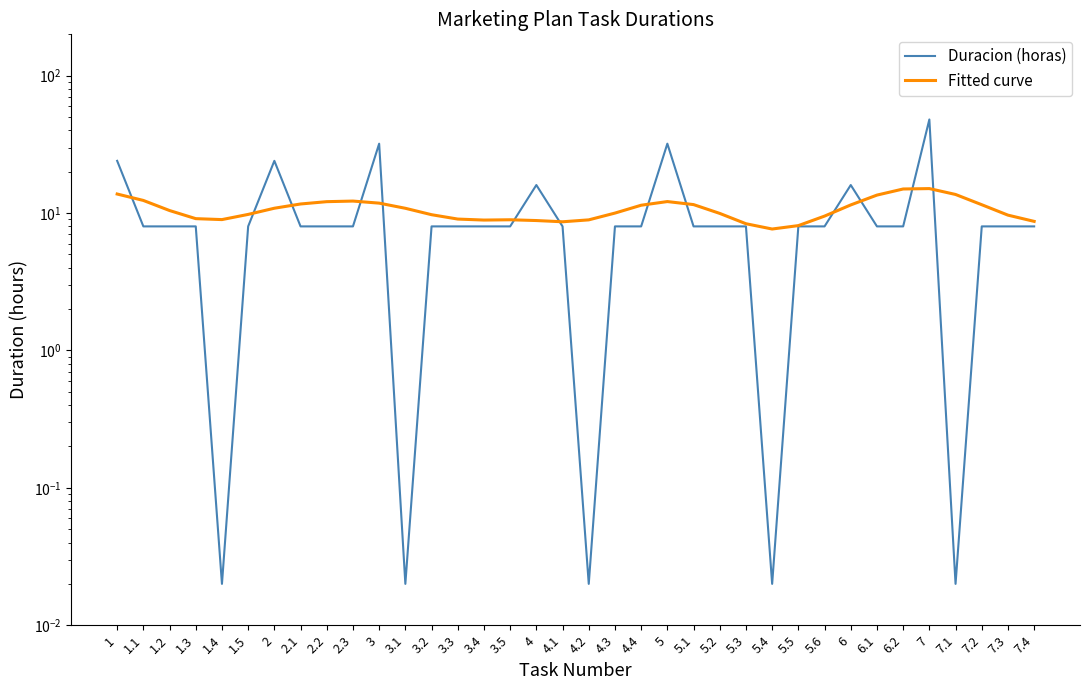

How many lines are shown in the chart?

2